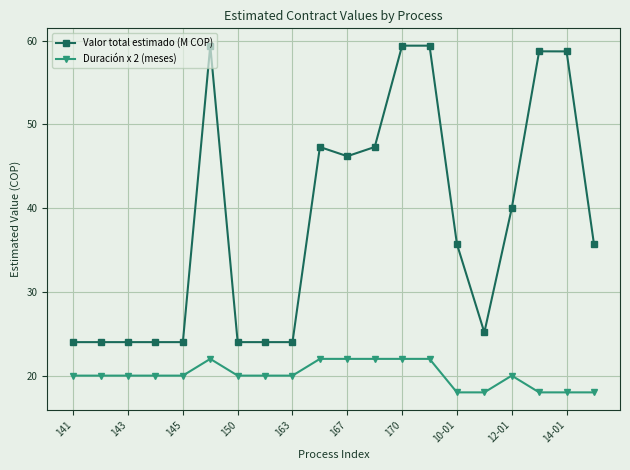

What is the value of the Duración x 2 (meses) point at the 9th from the left?

20.0